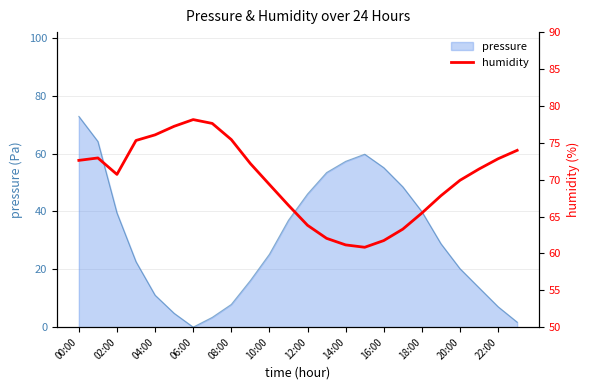

Is it true that pressure equals 11.0 at 04:00?

True